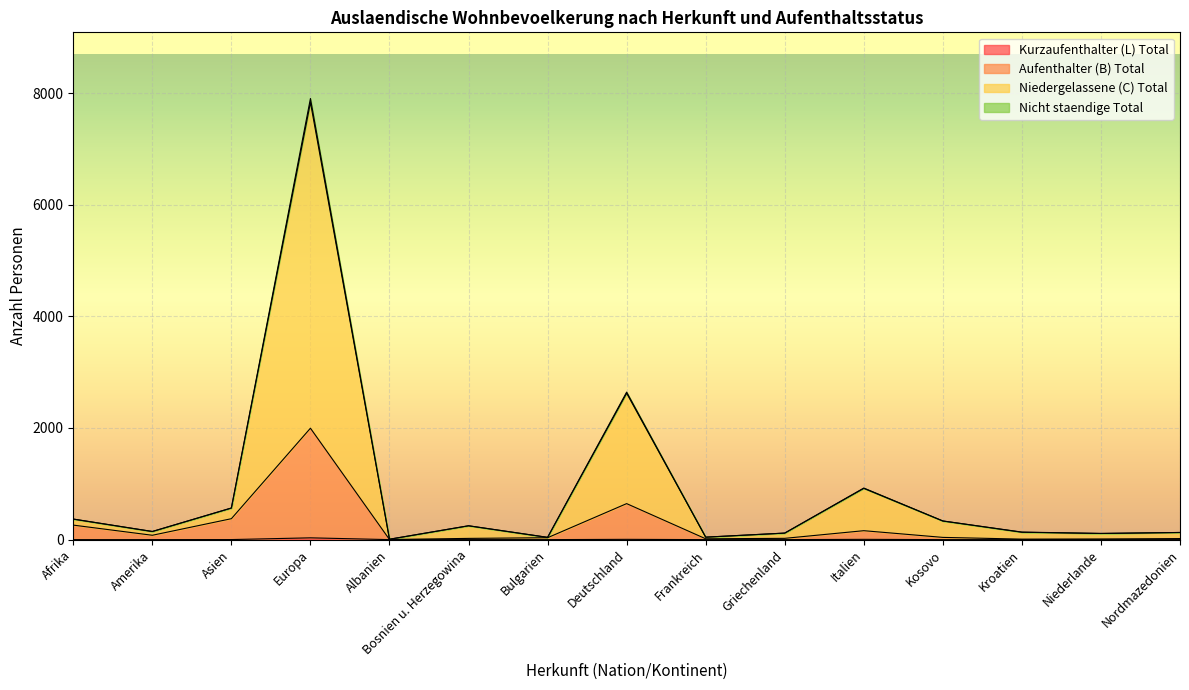

At which category is the sum across all series the highest?

Europa